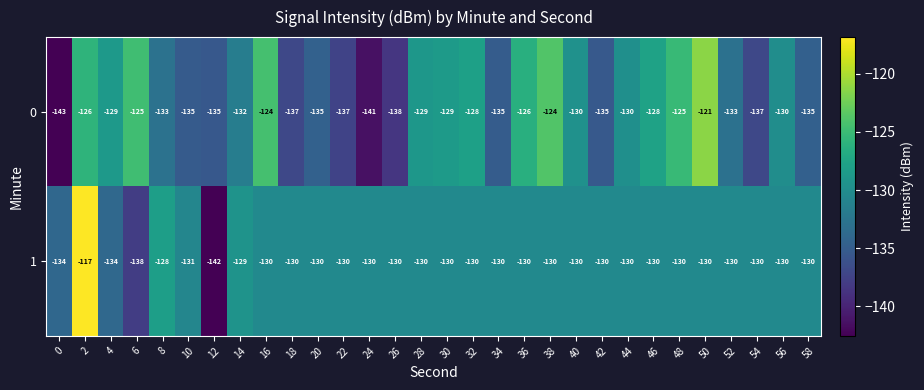

At which category is the sum across all series the highest?

2